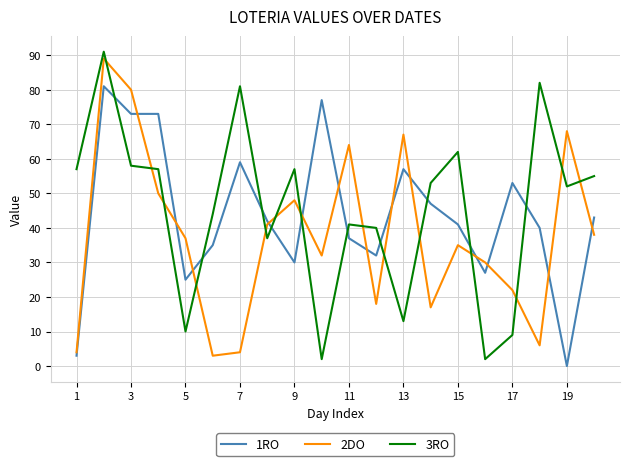

What is the maximum value shown in the chart?

91